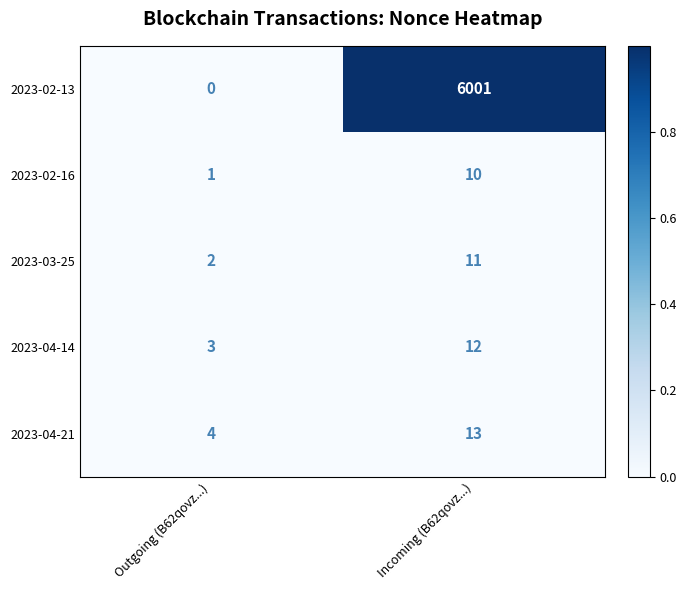

Which series has the largest range (max minus min)?

2023-02-13